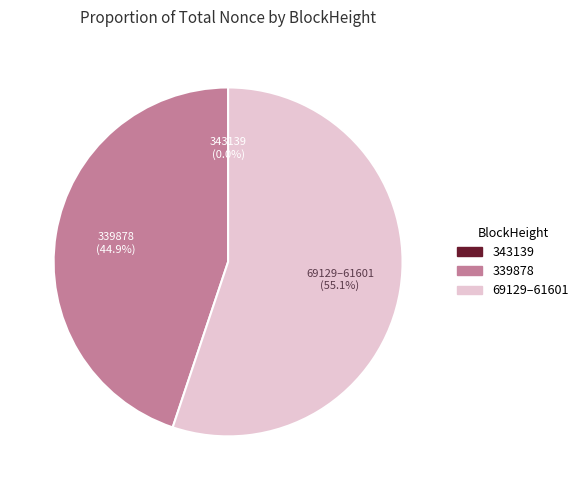

Is there a majority slice in this chart?

Yes